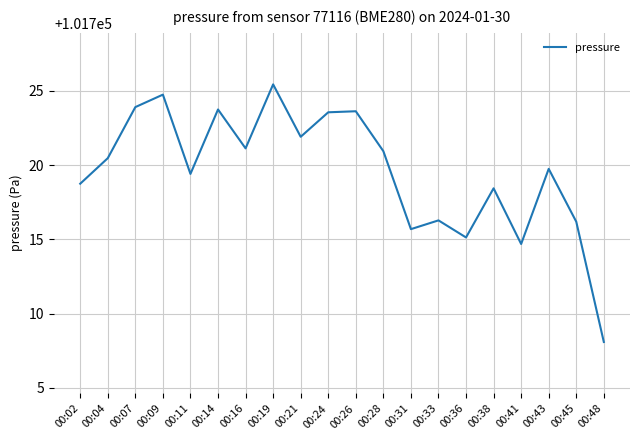

What is the maximum value shown in the chart?

101725.4